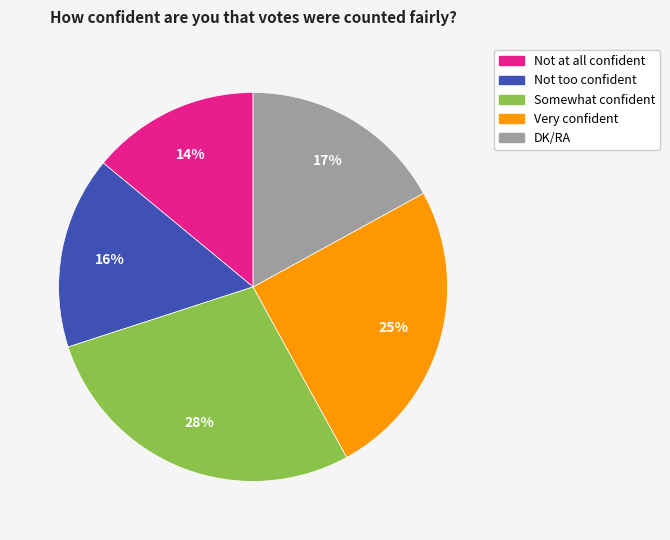

To the nearest percent, what is the difference between the DK/RA and Somewhat confident slice percentages?

11%